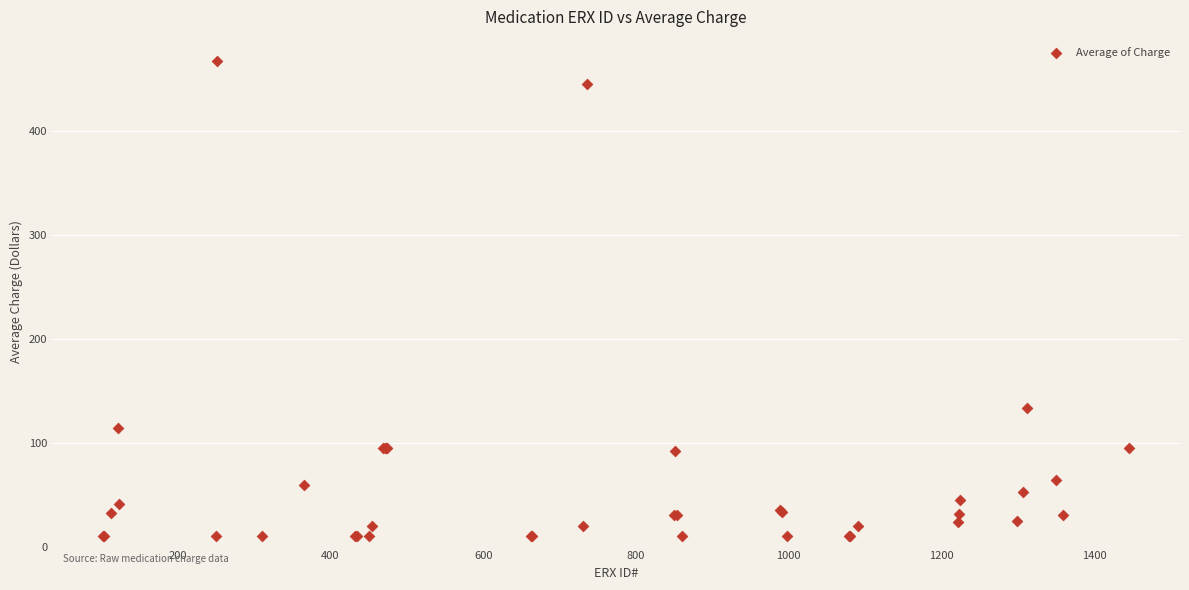

What Y value in the scatter plot is closest to 238?

133.6